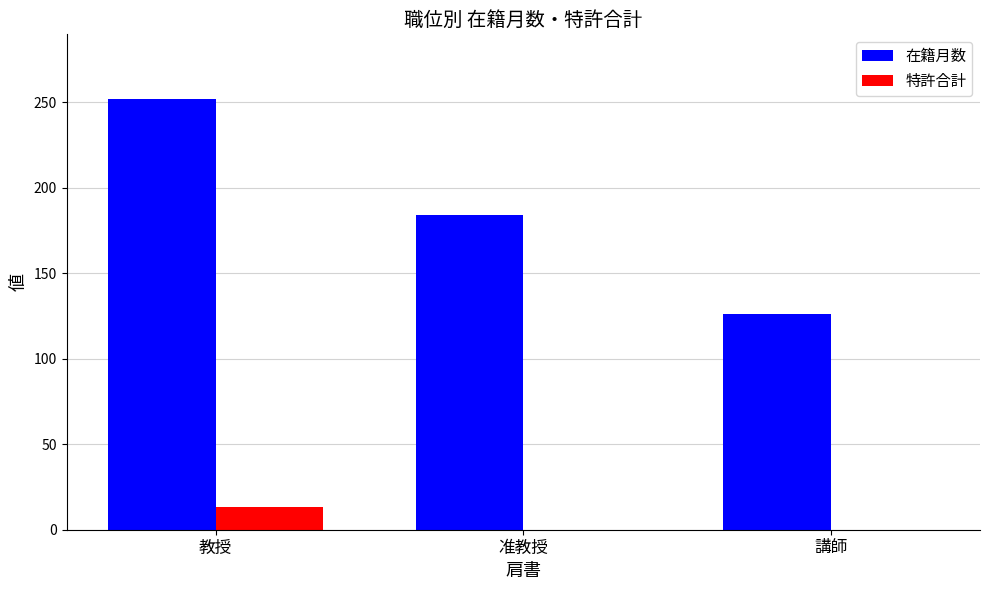

Read the 特許合計 value at 教授, to the nearest 10.

10